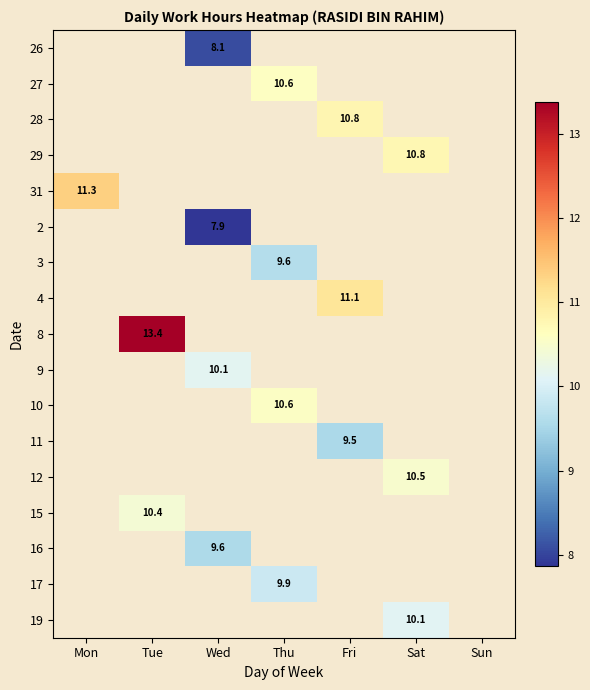

The 16 series shows 9.6 at Wed. True or false?

True